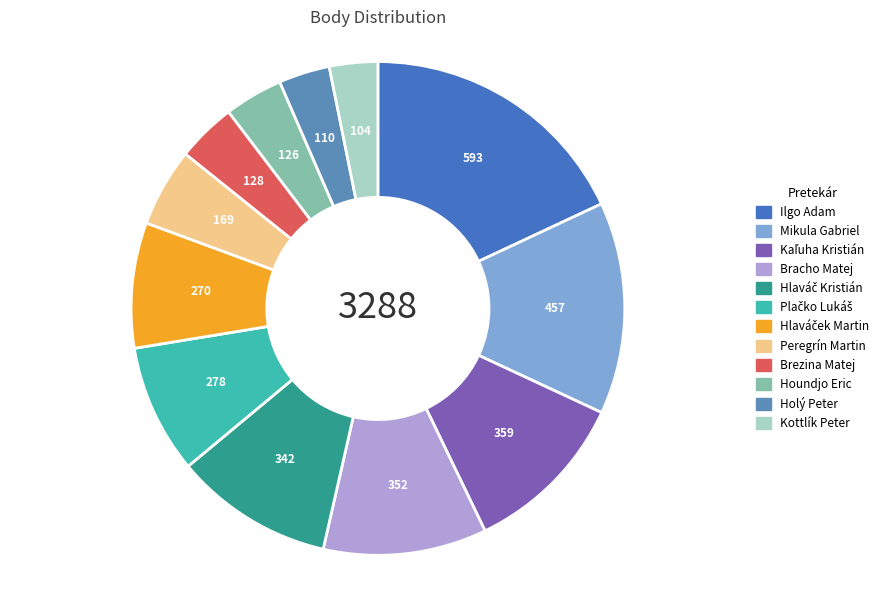

To the nearest percent, what percentage of the pie is Kaľuha Kristián?

11%